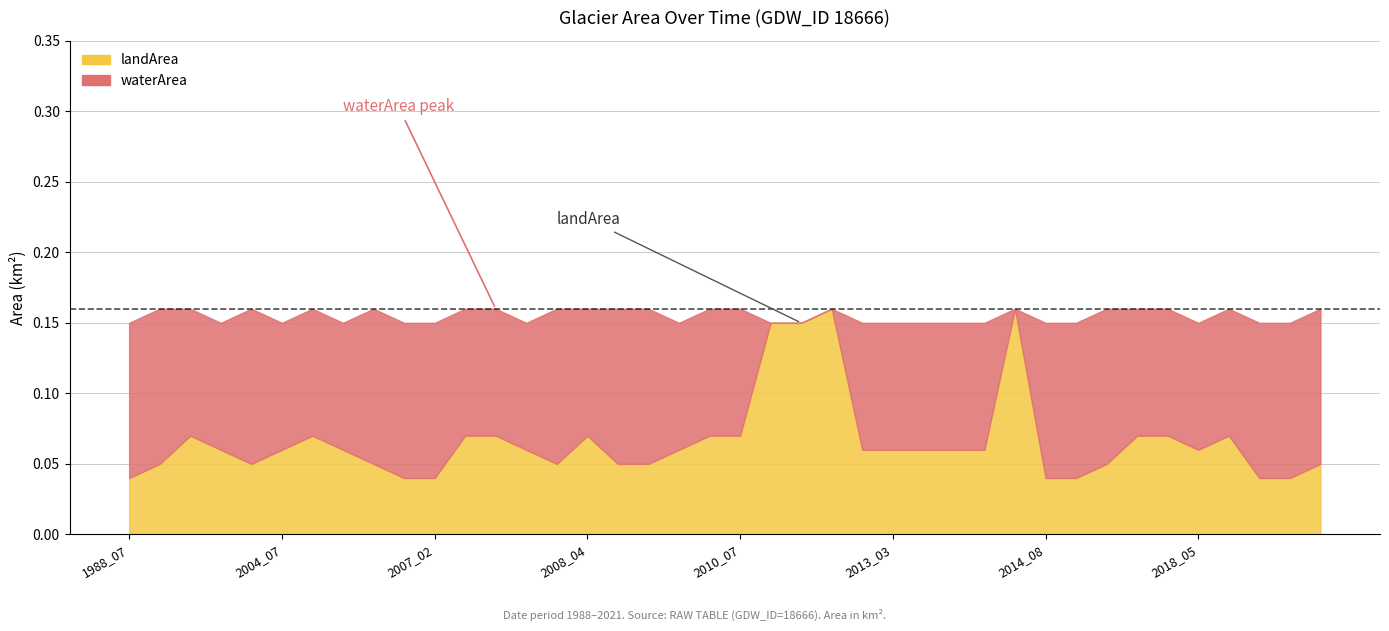

At which category is the sum across all series the highest?

1988_08